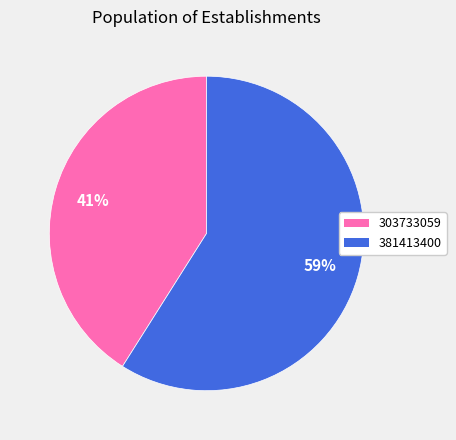

How many segments does this pie chart have?

2